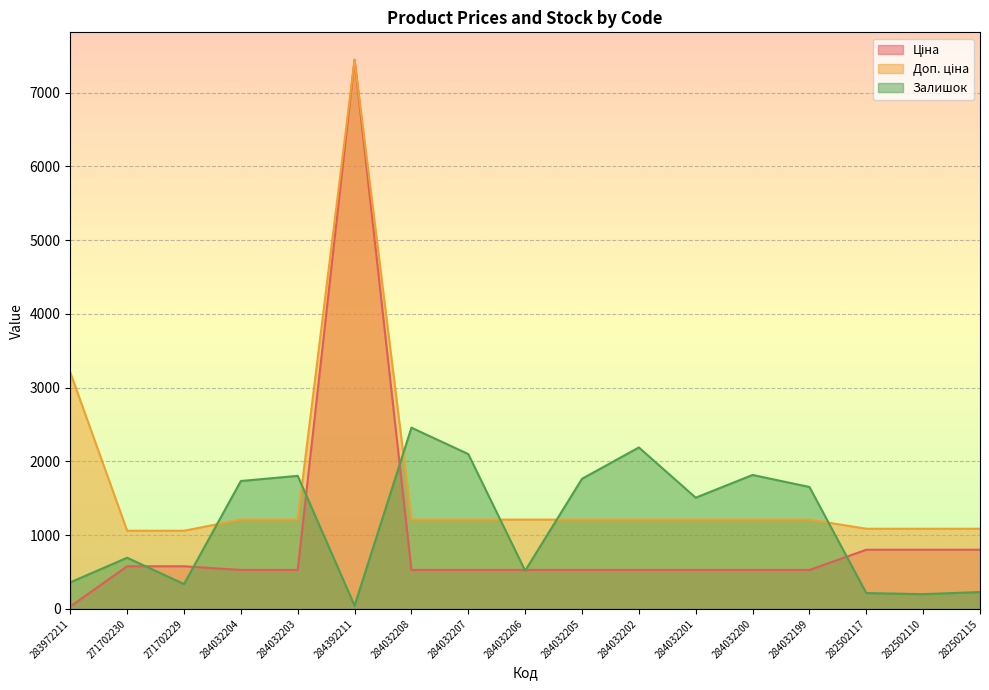

Reading left to right, extract all data points from this chart.

Ціна: 32.0	578.1	578.1	528.2	528.2	7444.6	528.2	528.2	528.2	528.2	528.2	528.2	528.2	528.2	802.1	802.1	802.1
Доп. ціна: 3205.0	1060.0	1060.0	1210.7	1210.7	7444.6	1210.7	1210.7	1210.7	1210.7	1210.7	1210.7	1210.7	1210.7	1087.0	1087.0	1087.0
Залишок: 360.0	694.0	337.0	1734.0	1804.0	44.0	2457.0	2099.0	518.0	1764.0	2189.0	1508.0	1816.0	1653.0	215.0	200.0	229.0